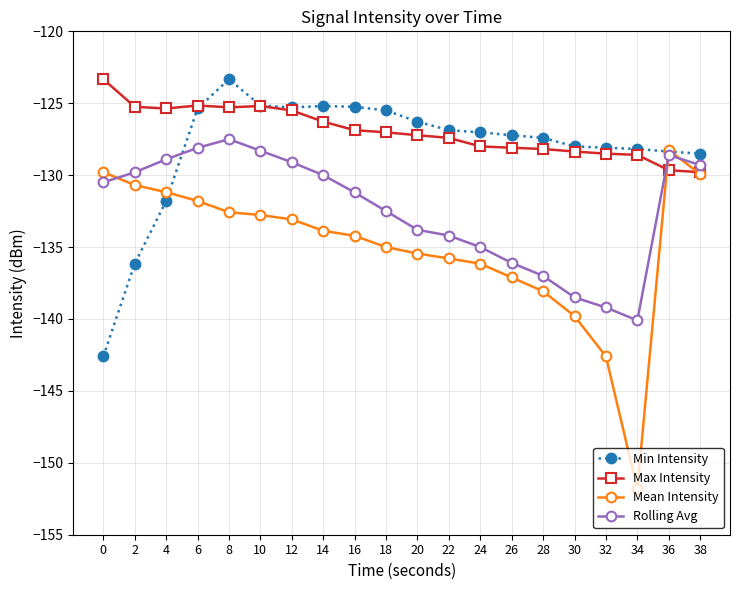

Which series ends up on top after the final intersection of Mean Intensity and Rolling Avg?

Rolling Avg